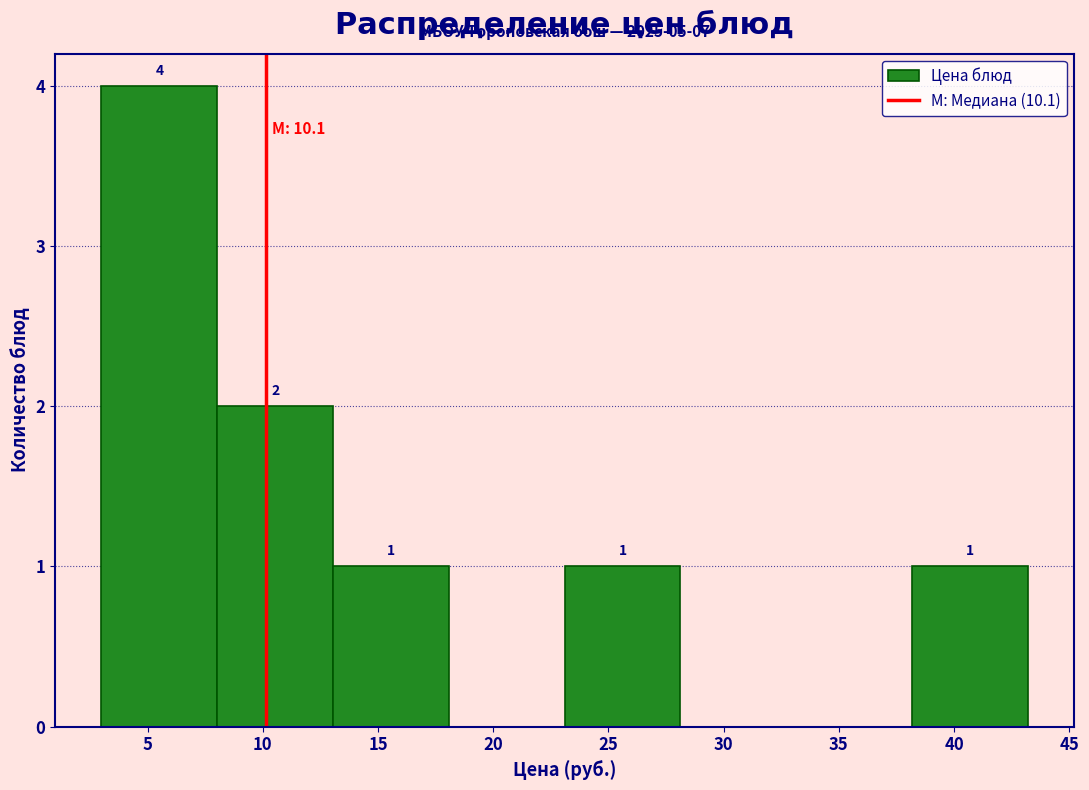

Over which range of the x-axis is the bar tallest?

3 to 8